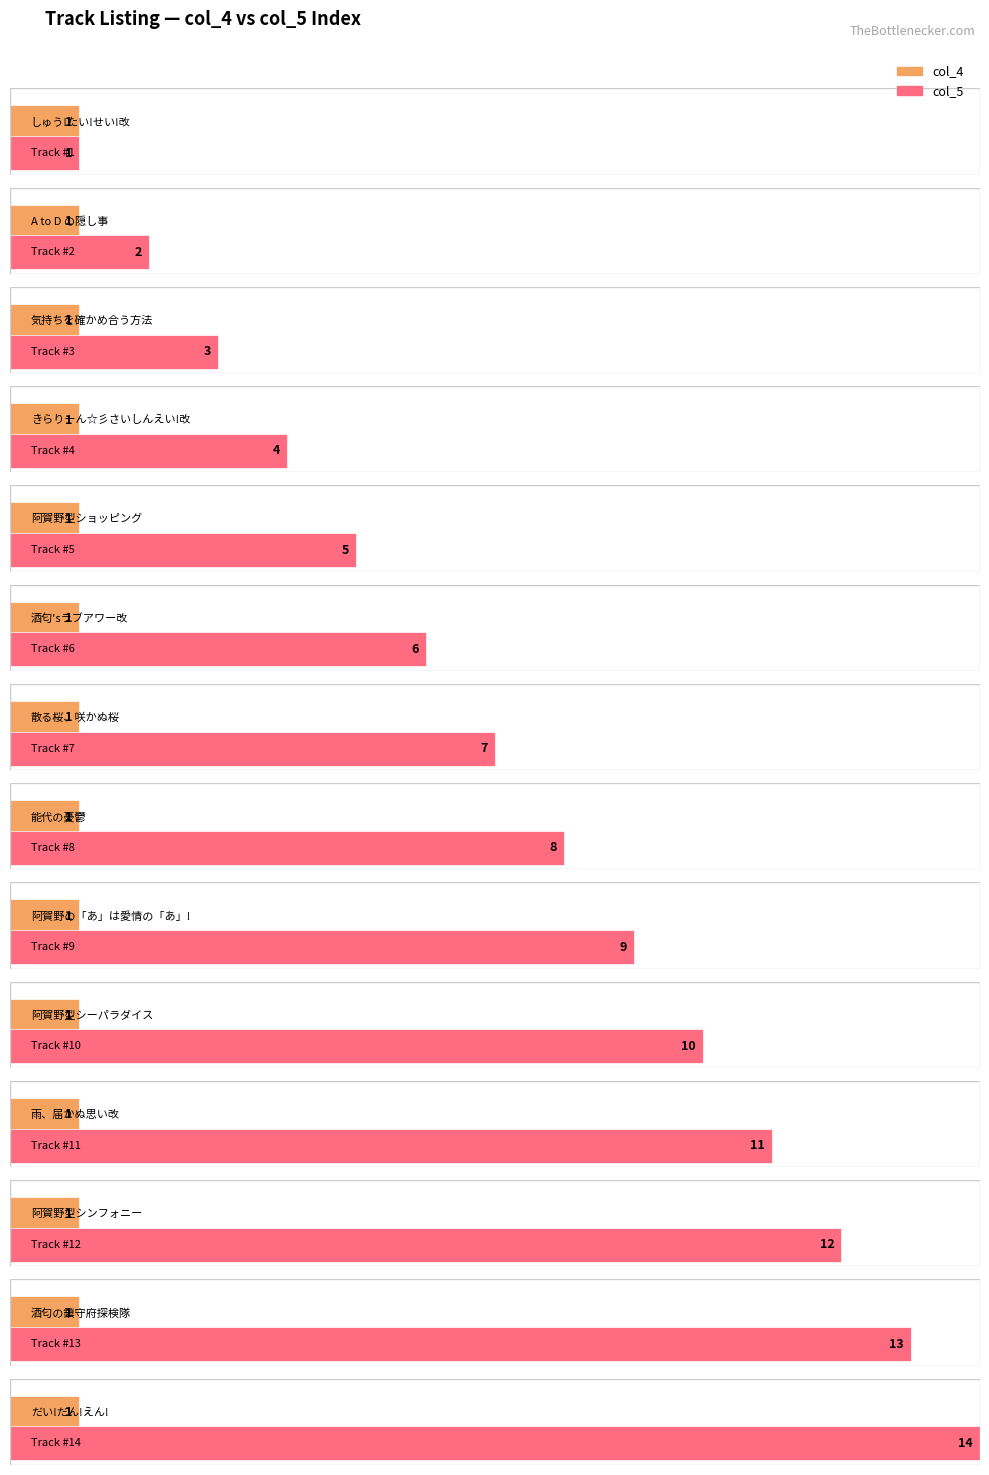

The value of col_5 at だい!だん!えん! is 14. True or false?

True